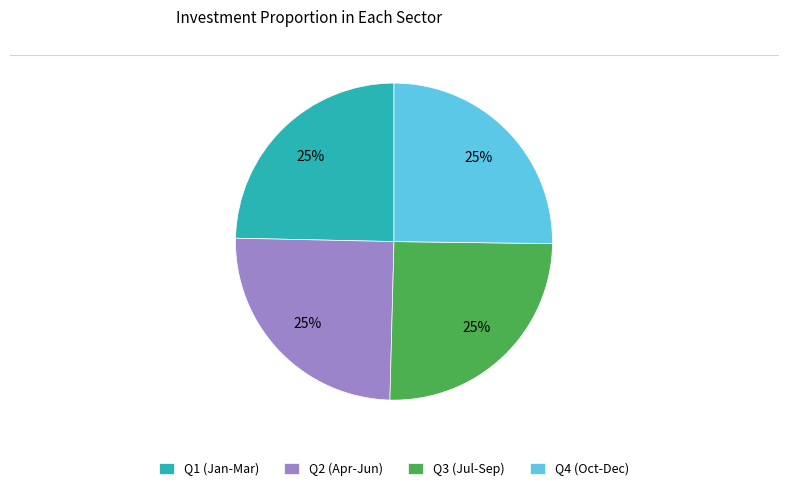

What percentage is the Q1 (Jan-Mar) slice, to the nearest percent?

25%